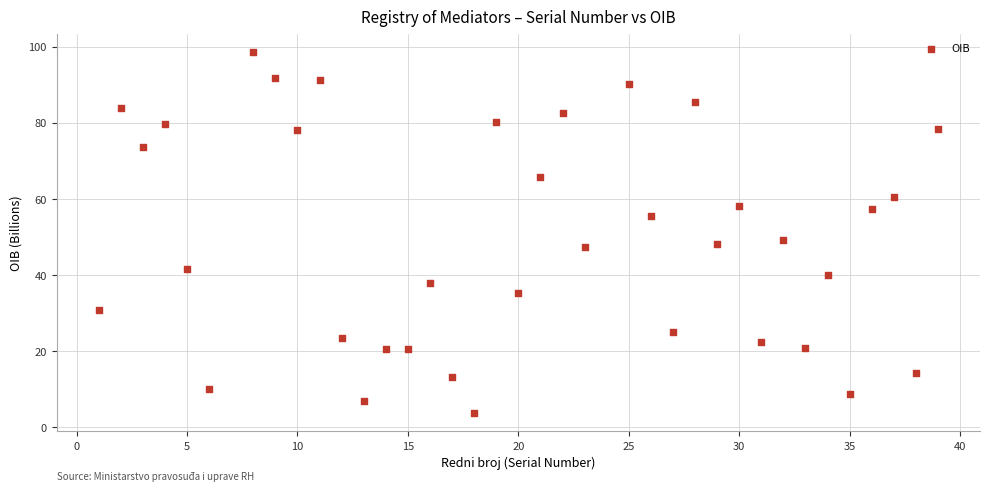

What is the range of Y values (max minus min)?

95.0